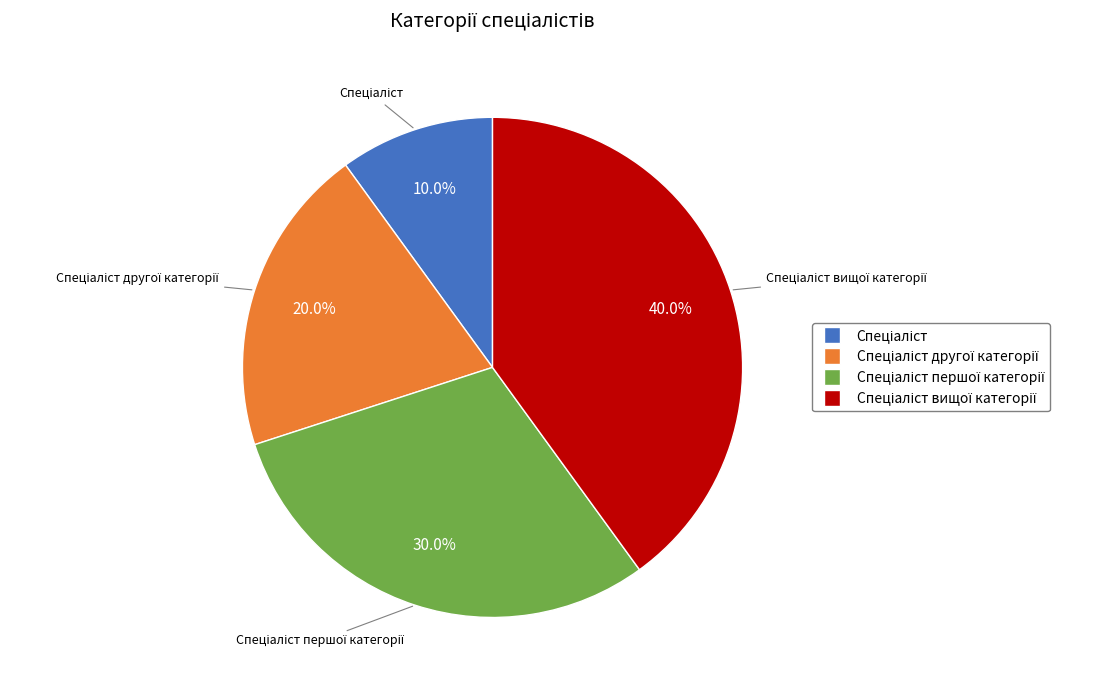

Is there any slice that represents more than half of the pie?

No